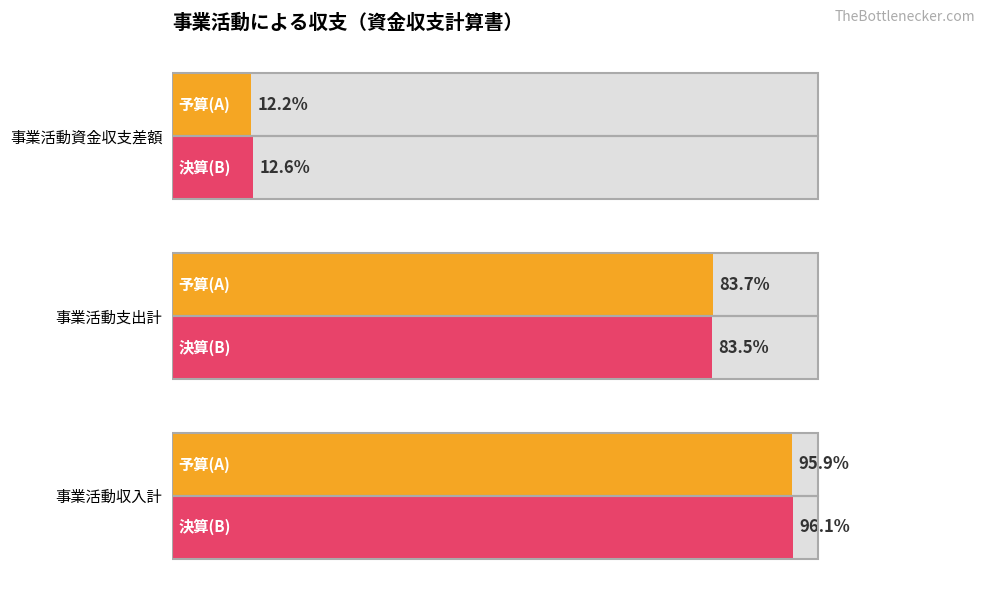

Count the number of data series in this chart.

2